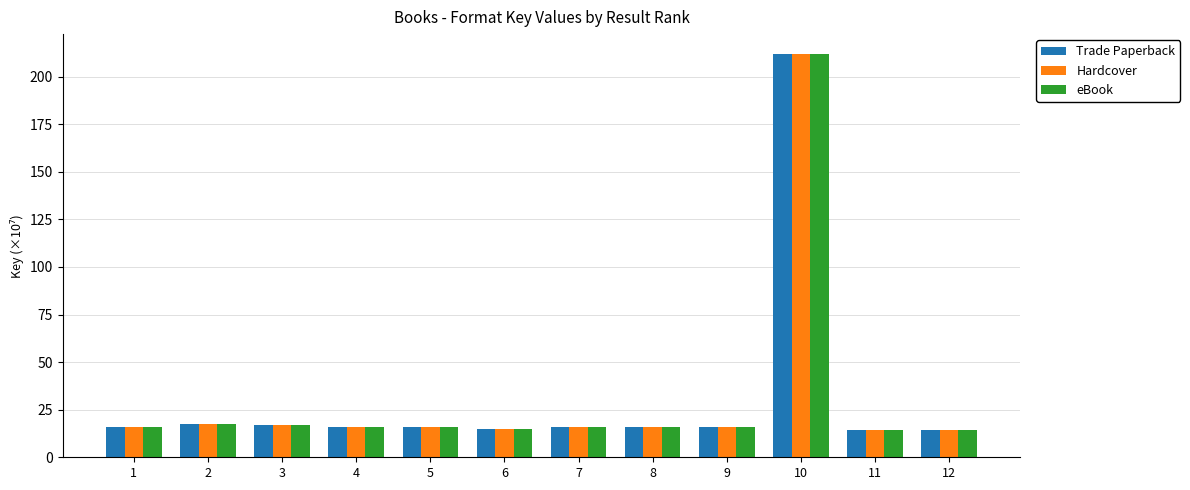

What is the average value of the eBook series?

32.1